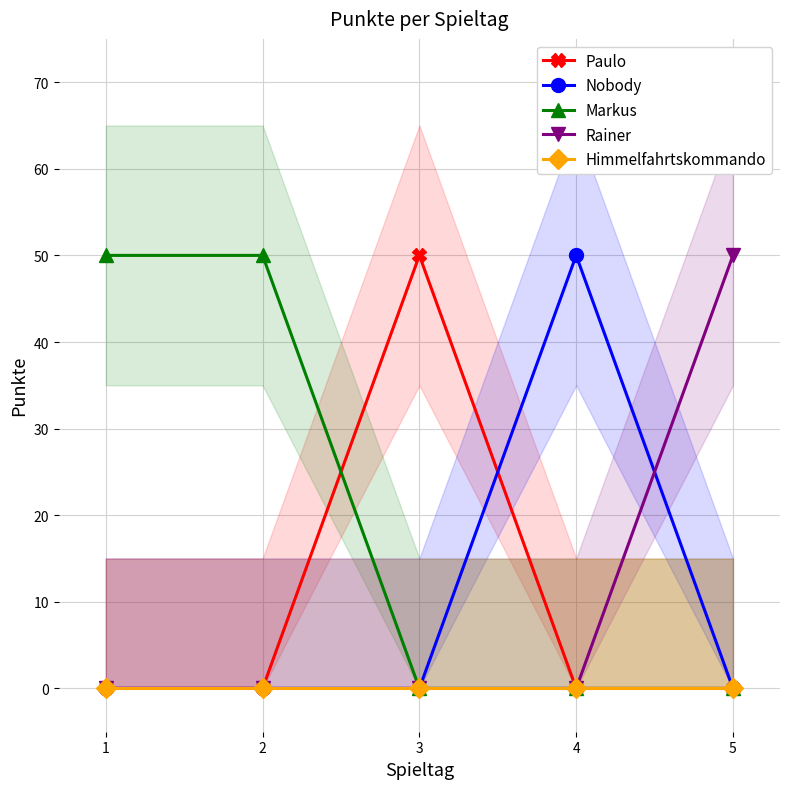

What is the value of the Paulo point at the 3rd from the left?

50